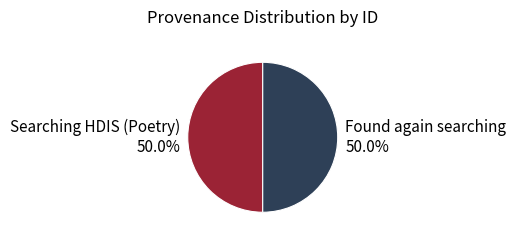

Do Found again searching and Searching HDIS (Poetry) together represent more than half of the pie?

Yes